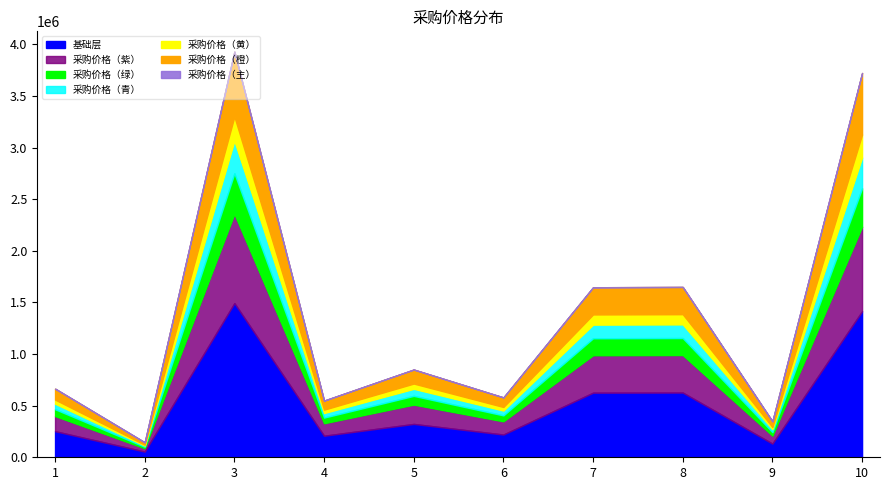

What is the value of the 9th point from the left?

348600